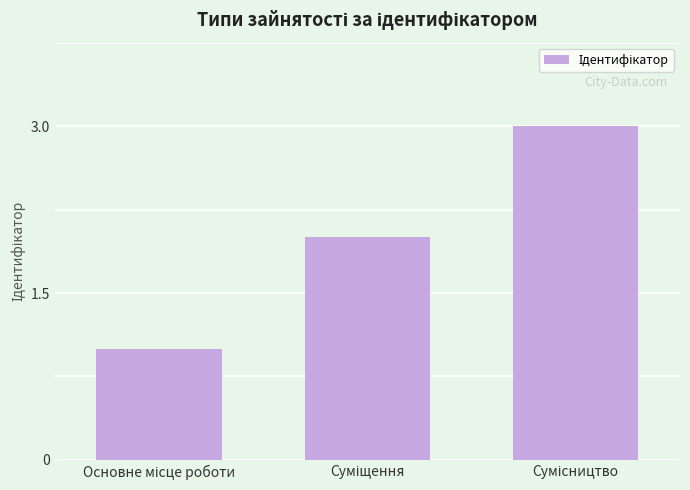

What is the sum of all values?

6